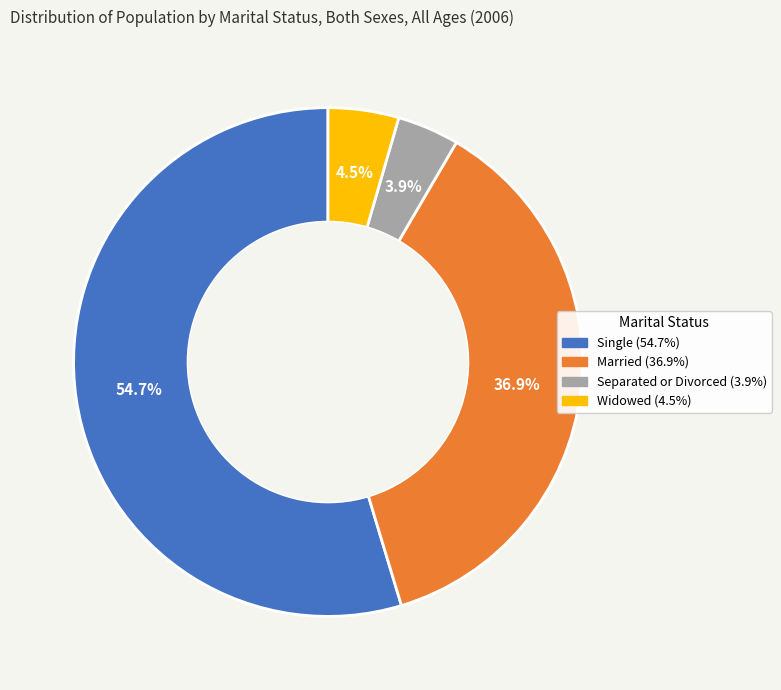

Which category has the smallest portion of the pie?

Separated or Divorced